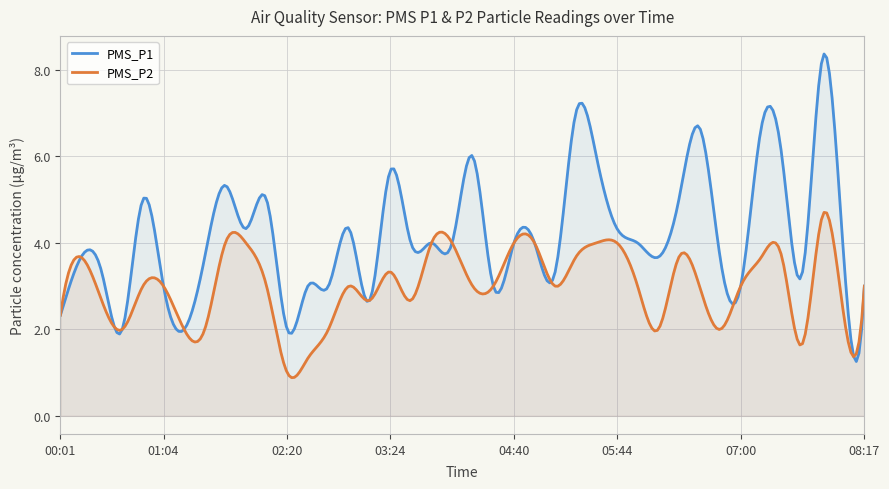

Reading left to right, extract all data points from this chart.

PMS_P1: 00:01=2.3	00:14=3.7	00:26=3.3	00:39=2.0	00:52=5.0	01:04=3.0	01:17=2.0	01:29=3.7	01:42=5.3	01:55=4.3	02:07=5.0	02:20=2.0	02:33=3.0	02:46=3.0	02:58=4.3	03:11=2.7	03:24=5.7	03:37=4.0	03:49=4.0	04:02=4.0	04:15=6.0	04:27=3.0	04:40=4.0	04:53=4.0	05:05=3.3	05:18=7.0	05:31=6.0	05:44=4.3	05:56=4.0	06:09=3.7	06:22=5.0	06:35=6.7	06:47=3.7	07:00=3.0	07:13=6.7	07:26=6.0	07:38=3.3	07:51=8.3	08:04=3.7	08:17=3.0
PMS_P2: 00:01=2.3	00:14=3.7	00:26=2.7	00:39=2.0	00:52=3.0	01:04=3.0	01:17=2.0	01:29=2.0	01:42=4.0	01:55=4.0	02:07=3.0	02:20=1.0	02:33=1.3	02:46=2.0	02:58=3.0	03:11=2.7	03:24=3.3	03:37=2.7	03:49=4.0	04:02=4.0	04:15=3.0	04:27=3.0	04:40=4.0	04:53=4.0	05:05=3.0	05:18=3.7	05:31=4.0	05:44=4.0	05:56=3.0	06:09=2.0	06:22=3.7	06:35=3.0	06:47=2.0	07:00=3.0	07:13=3.7	07:26=3.7	07:38=1.7	07:51=4.7	08:04=2.3	08:17=3.0